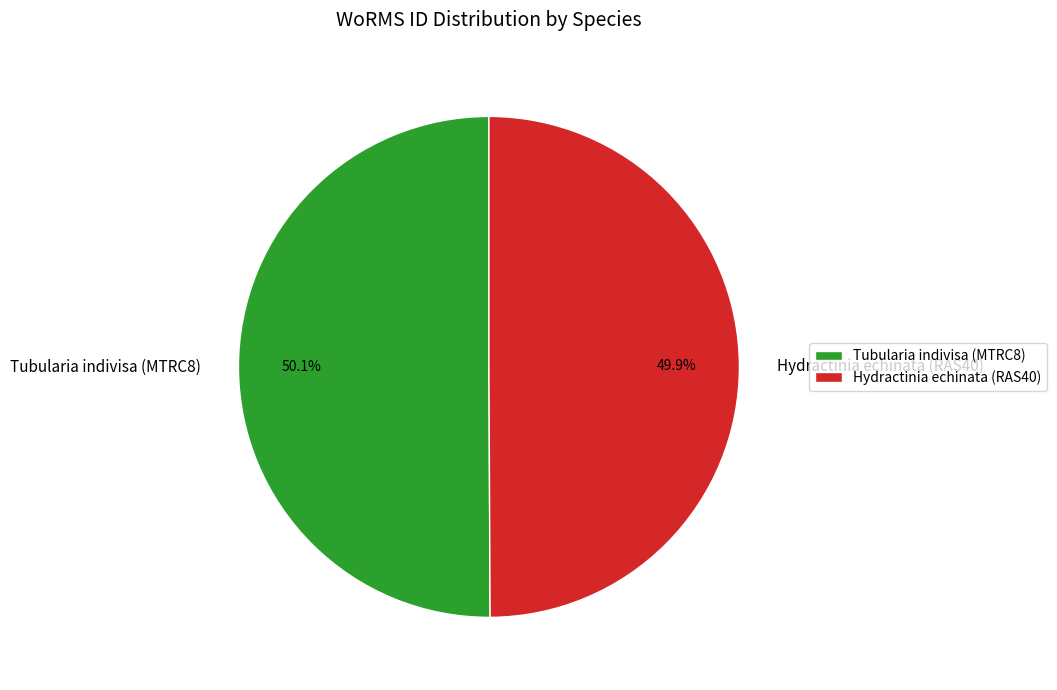

What is the total percentage of Hydractinia echinata (RAS40) and Tubularia indivisa (MTRC8)?

100.0%